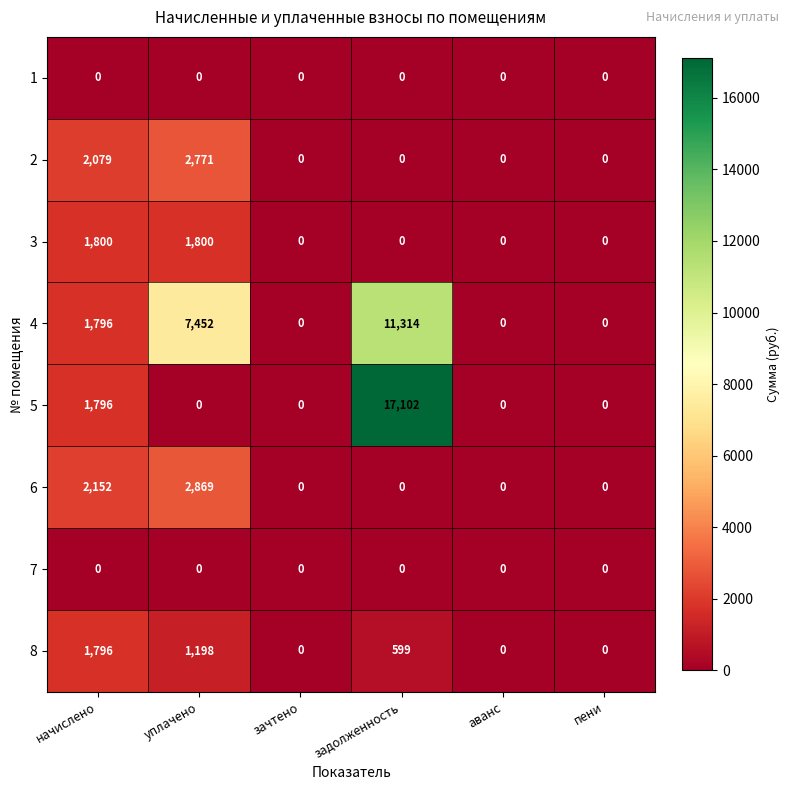

At how many categories does at least one series exceed 11686?

1